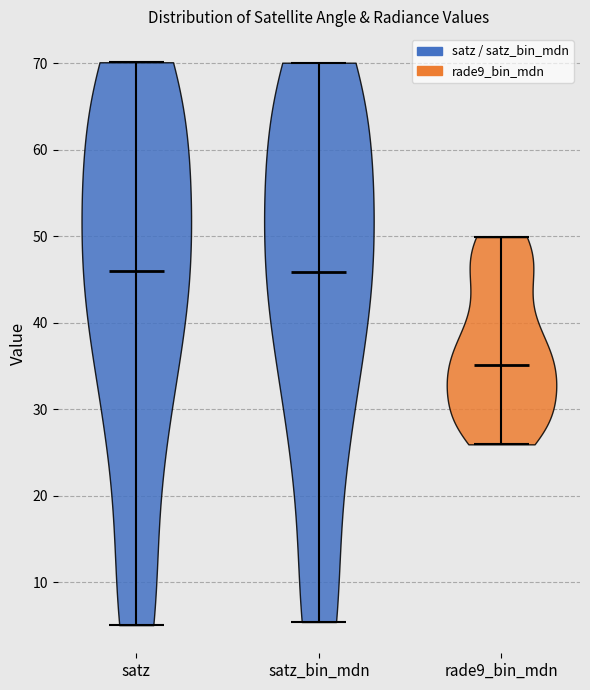

Reading left to right, read every violin against the y-axis: where its median line is, and the lowest and highest points it reaches. The values are not printed on the chart, so give them approximately, as read against the axis.

satz: median line 46, lowest point 5, highest point 70
satz_bin_mdn: median line 46, lowest point 5, highest point 70
rade9_bin_mdn: median line 35, lowest point 26, highest point 50